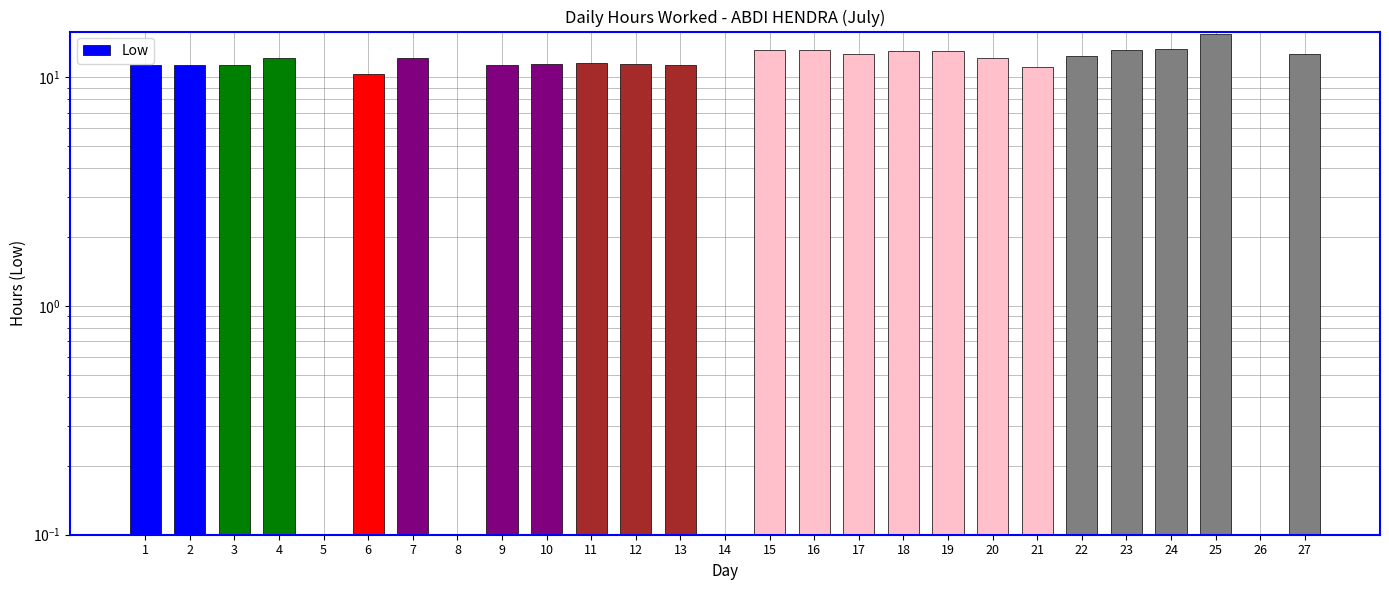

What is the difference between the values at 23 and 21?

2.0